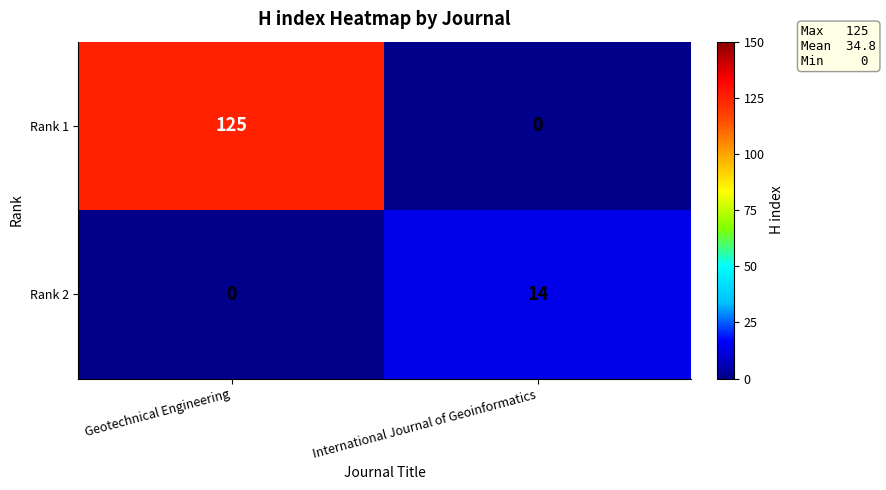

The value of Rank 1 at Geotechnical Engineering is 57. True or false?

False